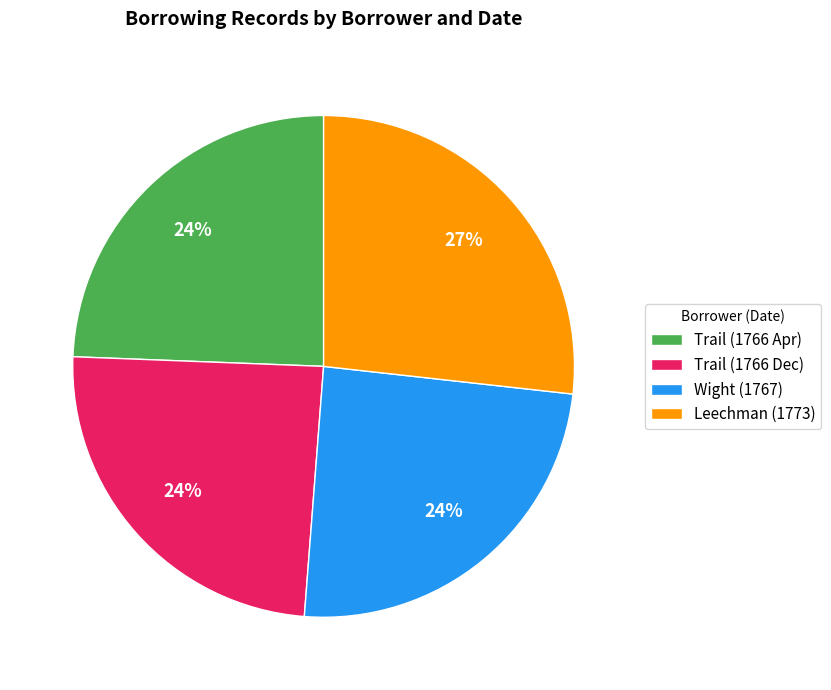

Is it true that Trail (1766 Dec) is 24% of the pie?

True